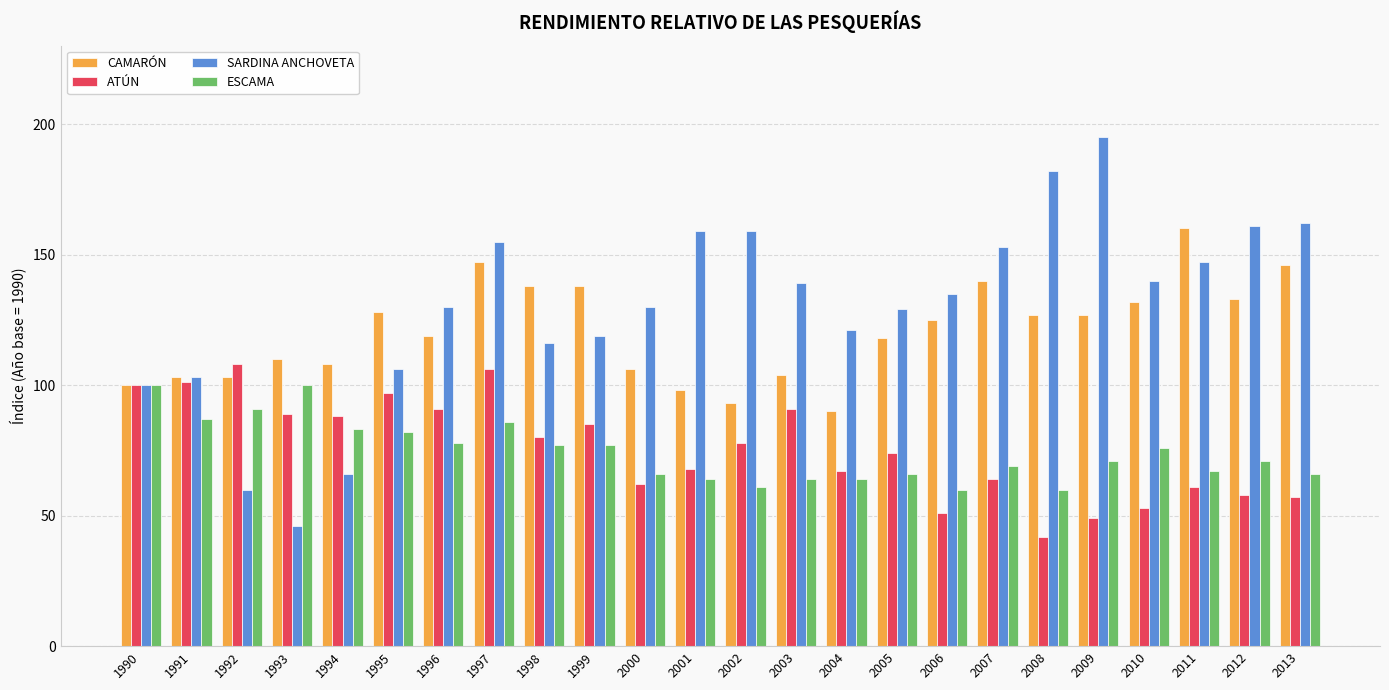

Are the bars grouped side by side (vs. stacked)?

Yes